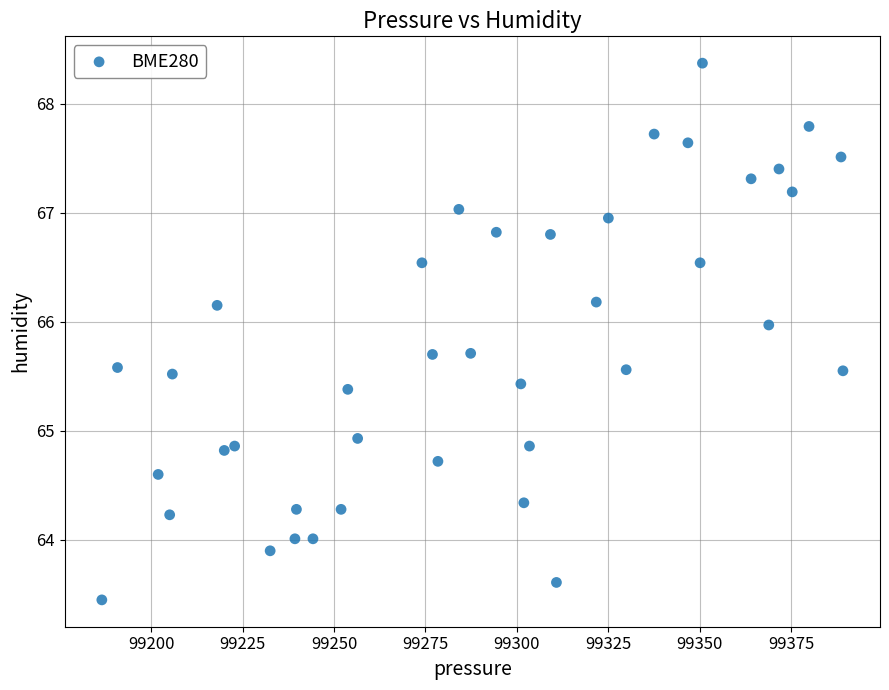

What Y value in the scatter plot is closest to 65?

64.9